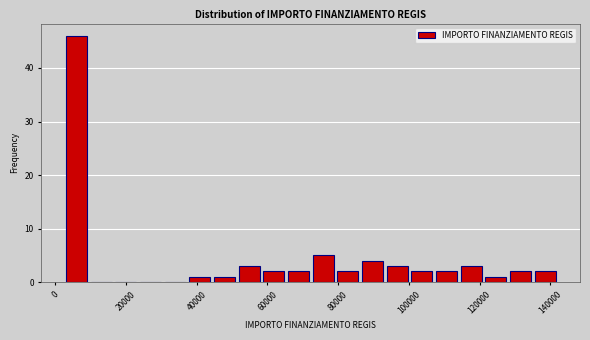

Around what value on the x-axis is the tallest bar? Give the approximate position of its centre, as read against the axis.

6000